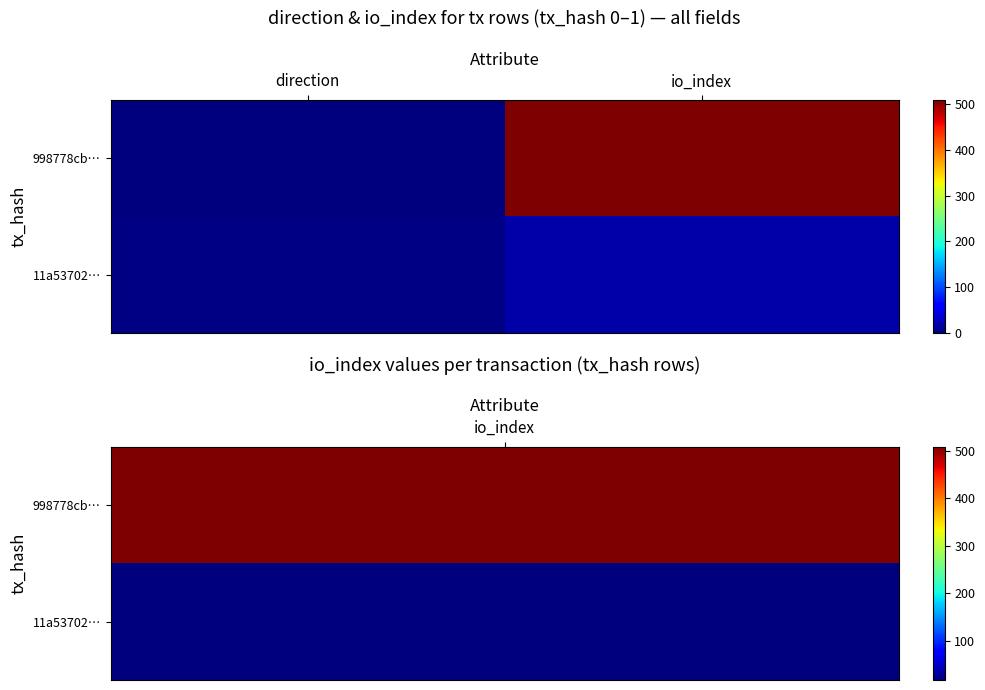

Reading left to right, extract all data points from this chart.

998778cb…: direction=-1	io_index=509
11a53702…: direction=1	io_index=17